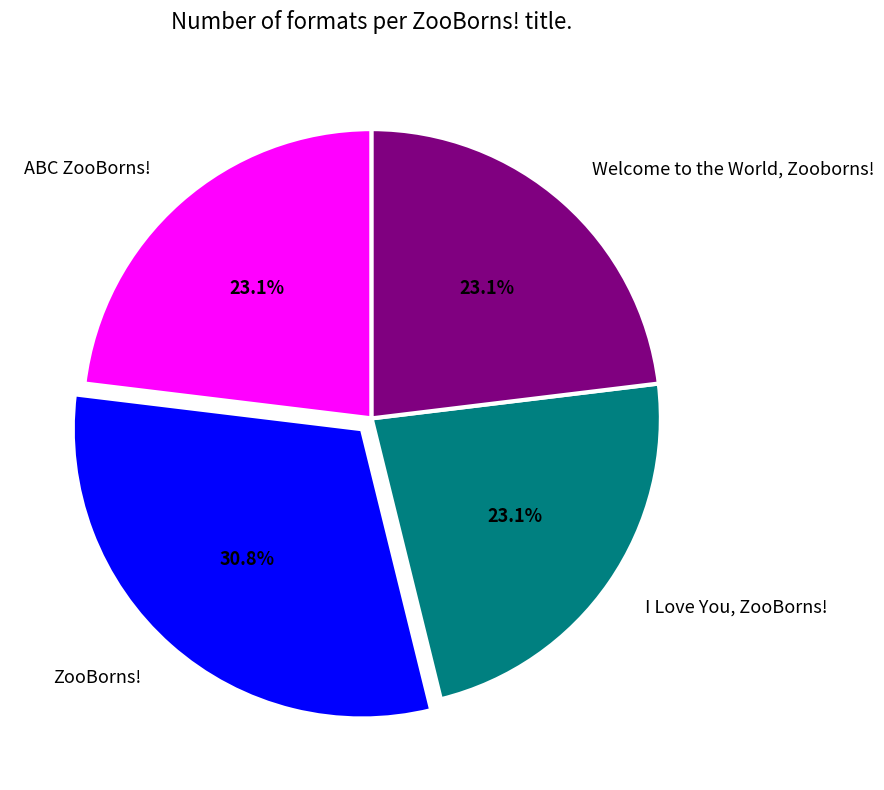

What portion of the pie excludes Welcome to the World, Zooborns!?

76.9%